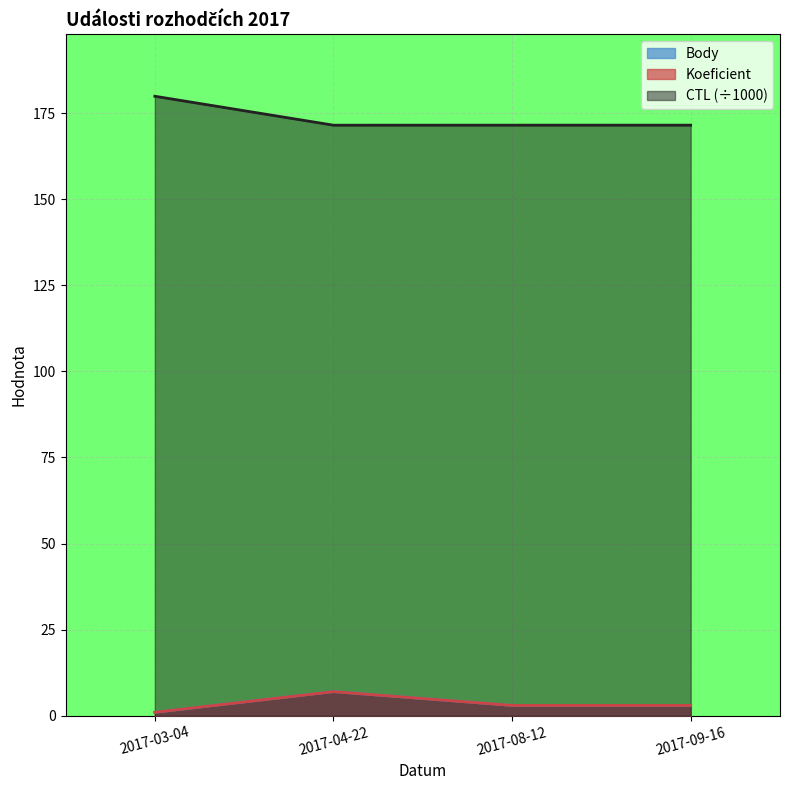

The CTL series shows 257.5 at 2017-09-16. True or false?

False